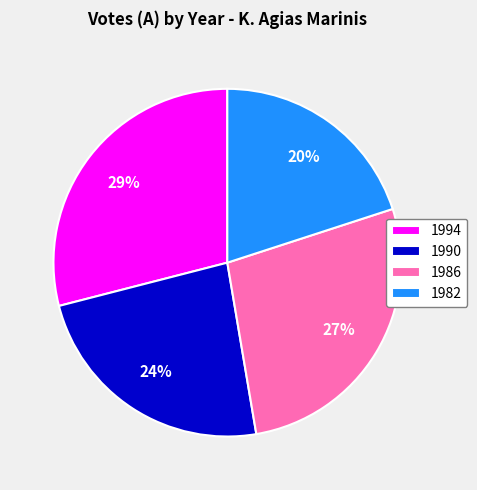

What percentage is the 1982 slice, to the nearest percent?

20%